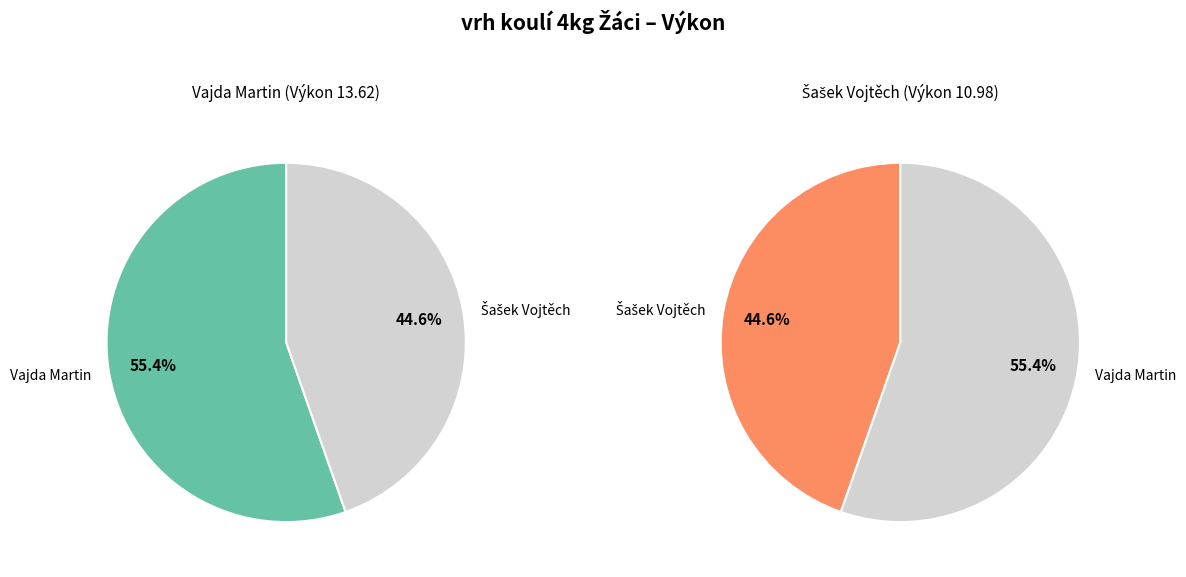

True or false: Šašek Vojtěch accounts for 36% of the total.

False